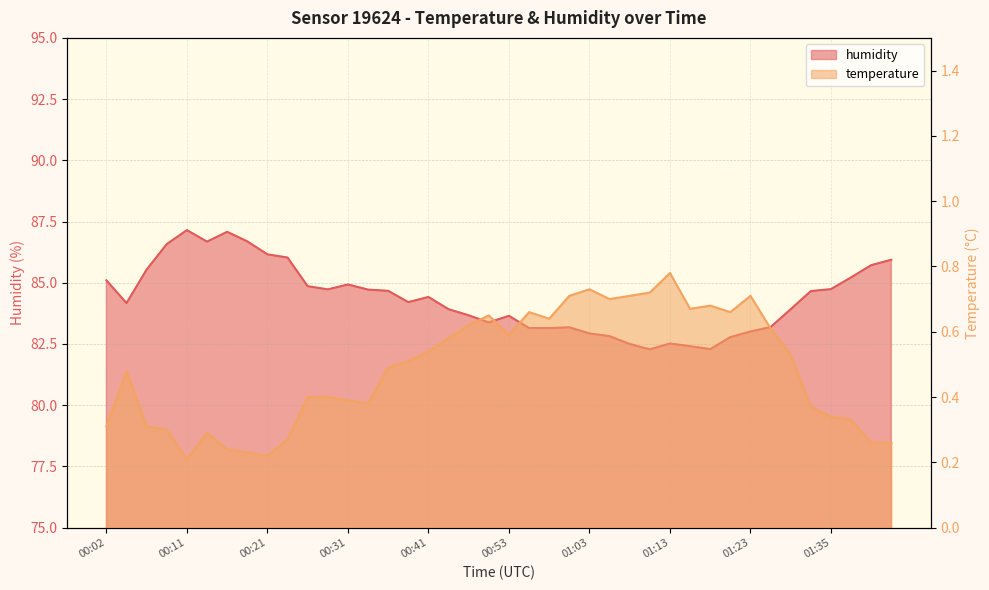

Which category has the highest value across all series?

00:11